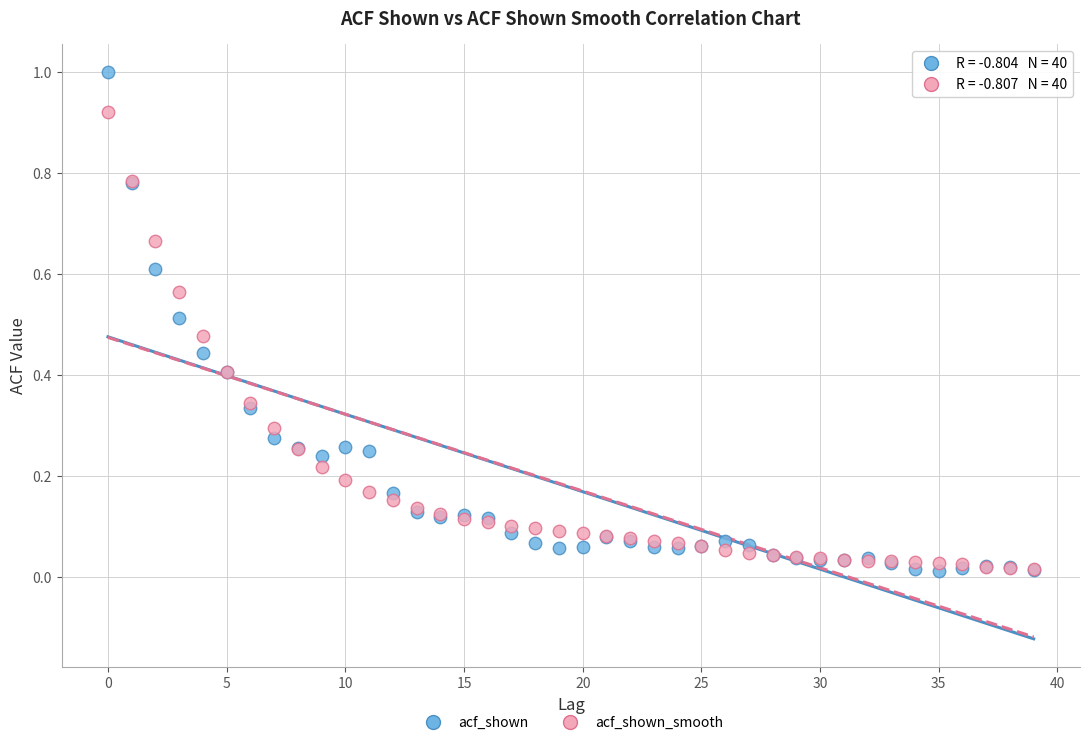

Which series reaches the maximum Y coordinate?

acf_shown